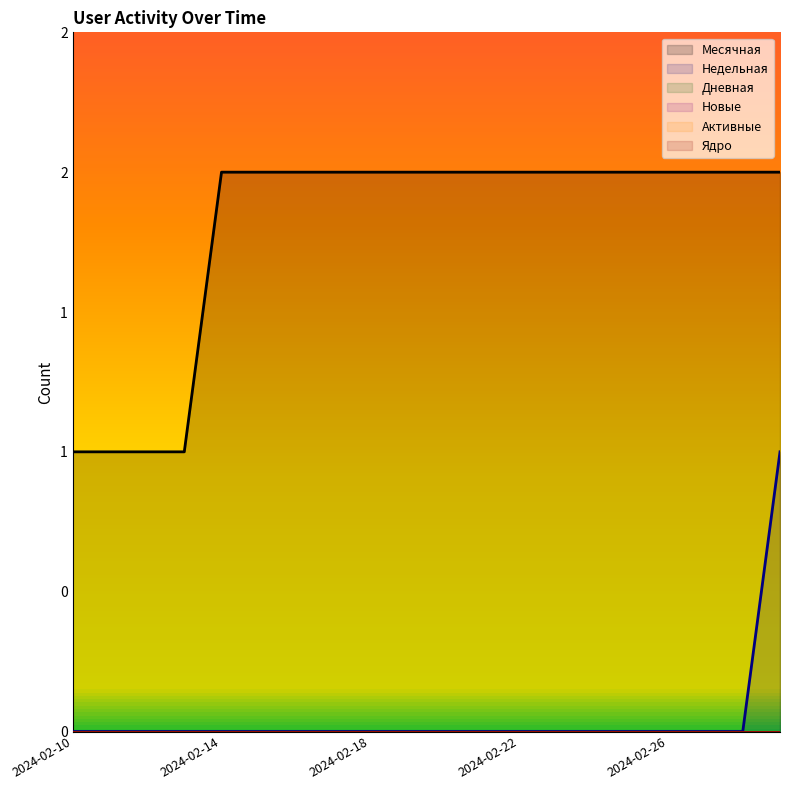

True or false: Ядро and Дневная cross at least once.

False